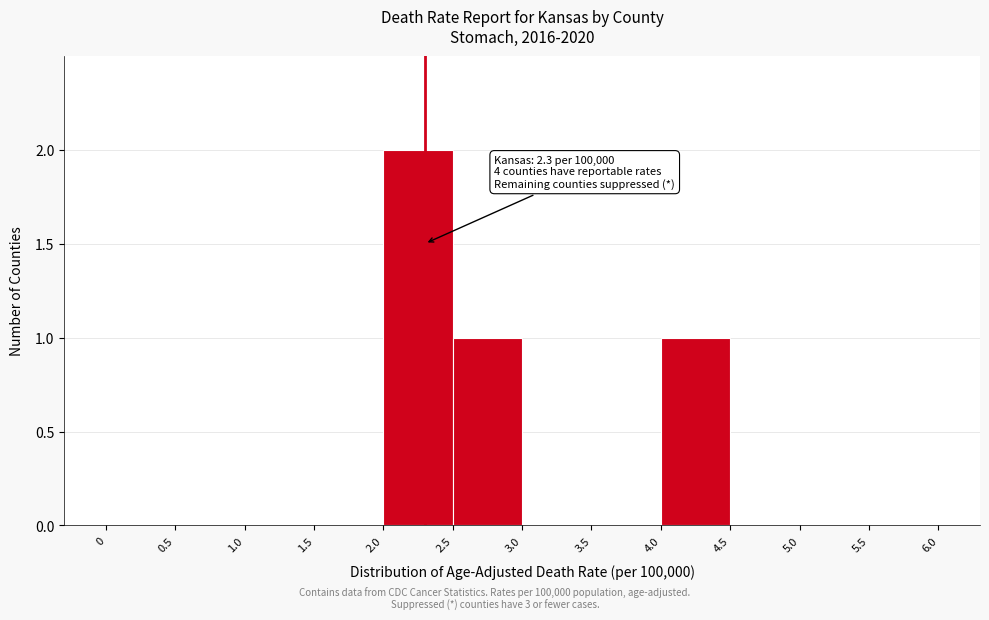

Over which range of the x-axis is the bar tallest?

2.0 to 2.5